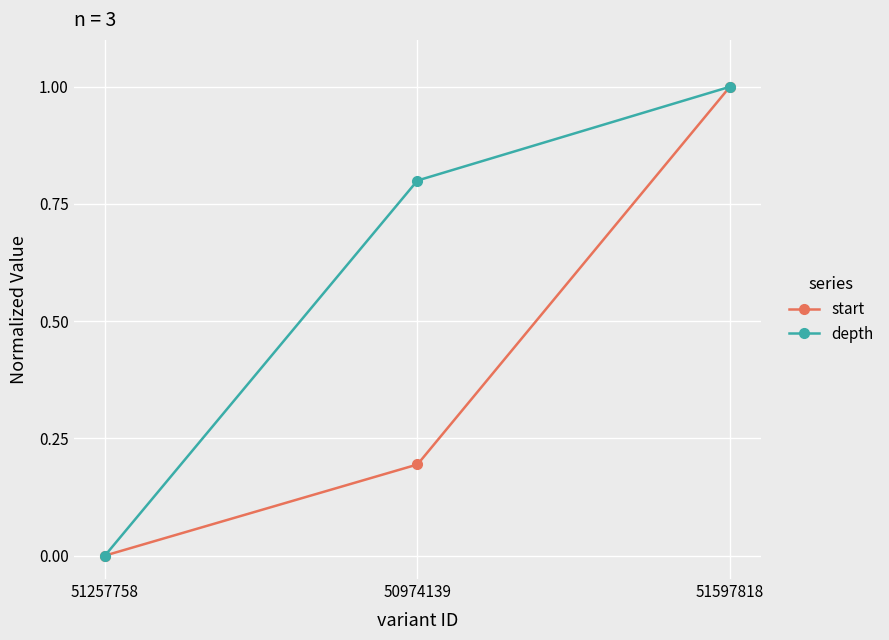

Which category has the lowest value in the depth series?

51257758